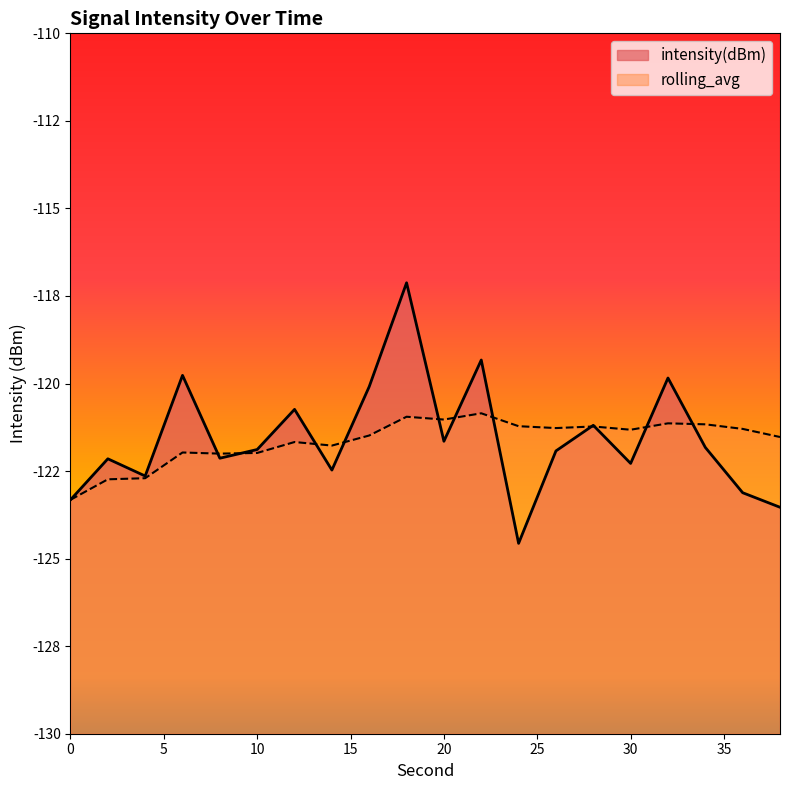

Reading right to left, extract all data points from this chart.

intensity(dBm): 38=-123.5	36=-123.1	34=-121.8	32=-119.8	30=-122.3	28=-121.2	26=-121.9	24=-124.6	22=-119.3	20=-121.6	18=-117.1	16=-120.1	14=-122.5	12=-120.7	10=-121.9	8=-122.1	6=-119.8	4=-122.6	2=-122.1	0=-123.3
rolling_avg: 38=-121.5	36=-121.3	34=-121.2	32=-121.1	30=-121.3	28=-121.2	26=-121.3	24=-121.2	22=-120.9	20=-121.0	18=-120.9	16=-121.5	14=-121.8	12=-121.7	10=-122.0	8=-122.0	6=-122.0	4=-122.7	2=-122.7	0=-123.3